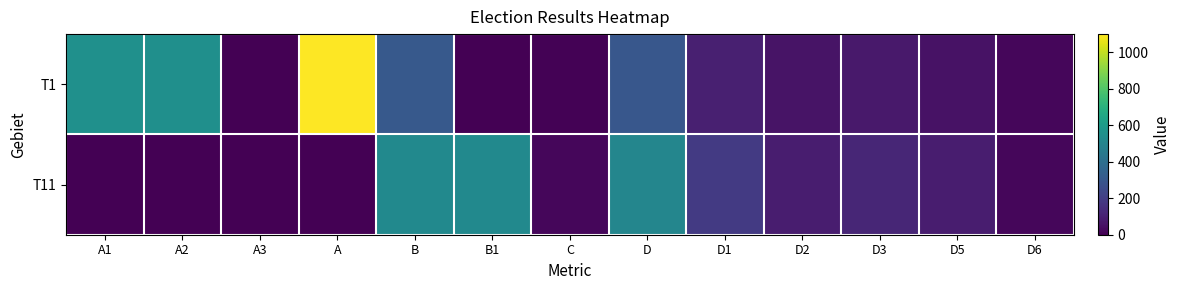

At which category is the sum across all series the highest?

A